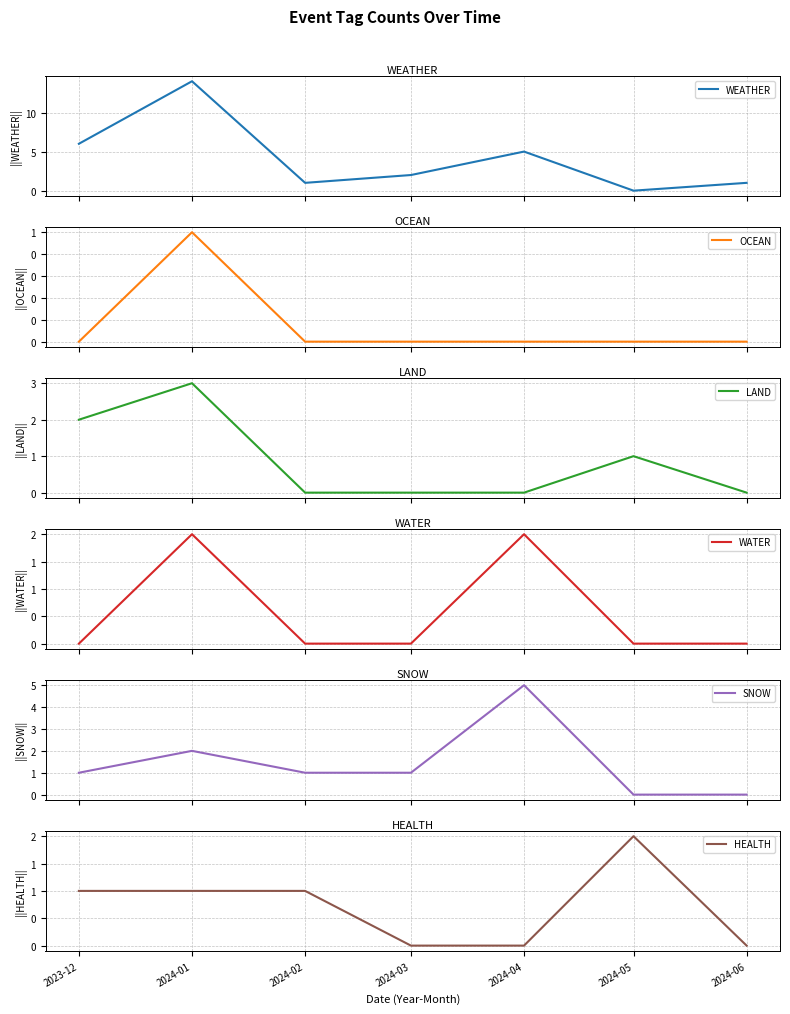

True or false: SNOW and HEALTH intersect in this chart.

True